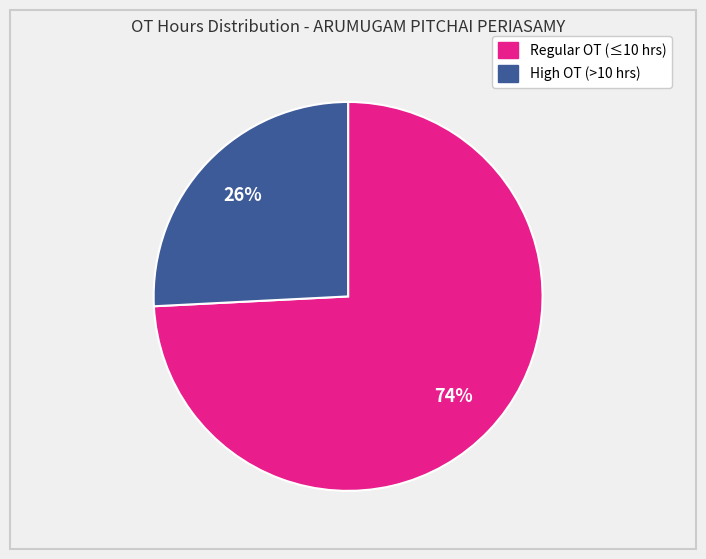

Does any single category account for the majority?

Yes